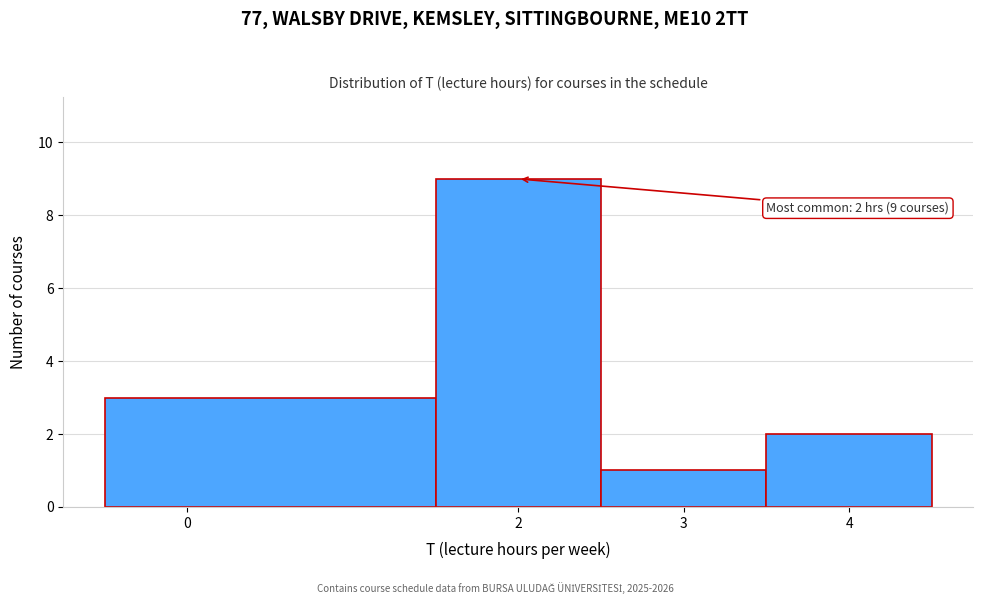

Over which range of the x-axis is the bar tallest?

1.5 to 2.5